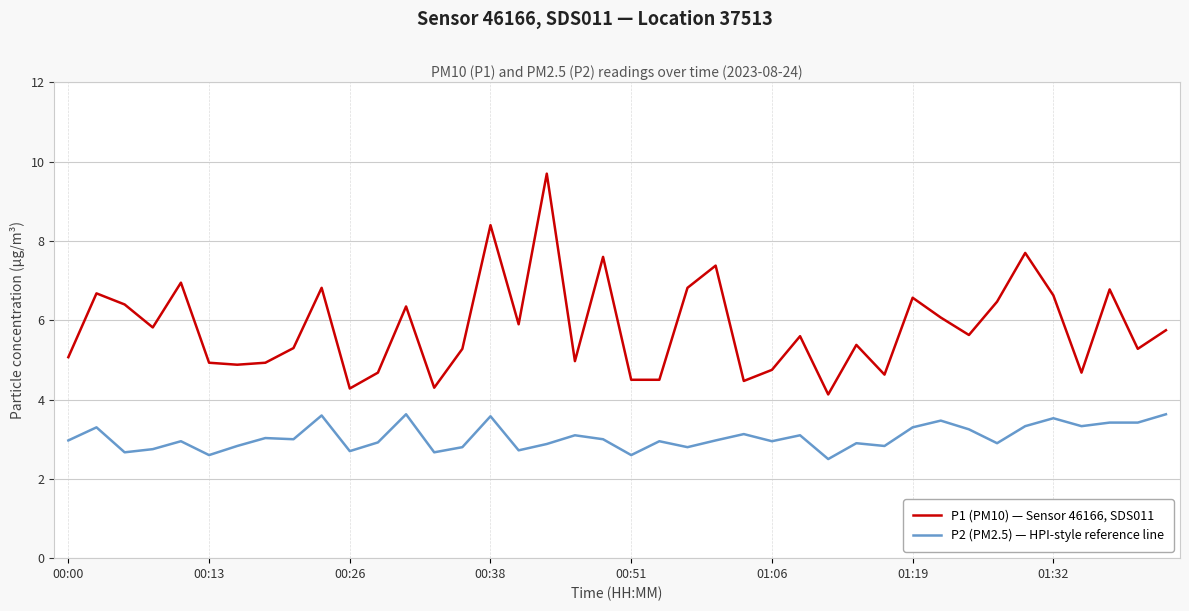

Rank the series by their average value, from lowest to highest.

P2 (PM2.5) — HPI-style reference line, P1 (PM10) — Sensor 46166, SDS011